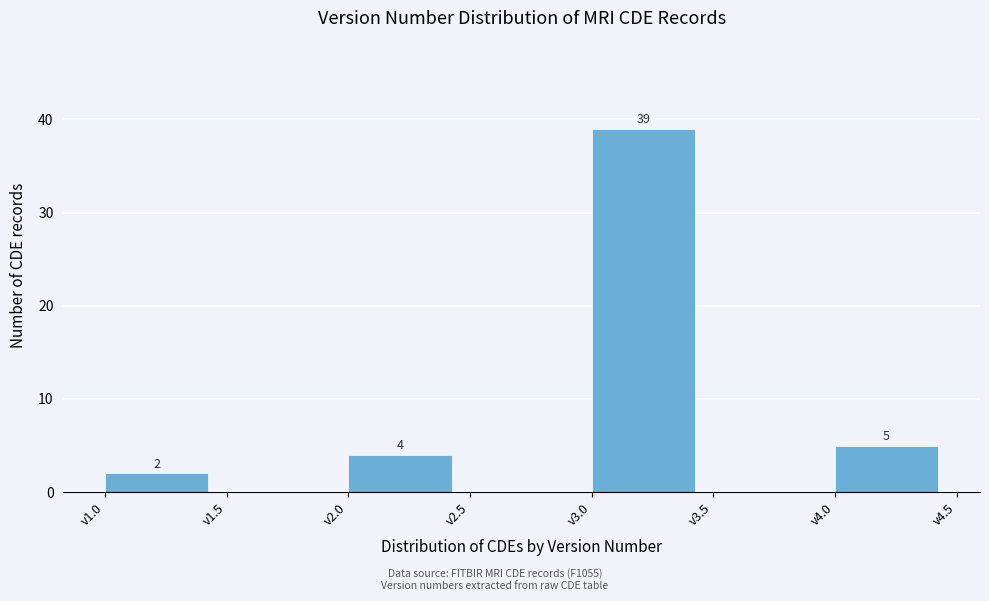

Which range on the x-axis has the tallest bar?

3.0 to 3.5